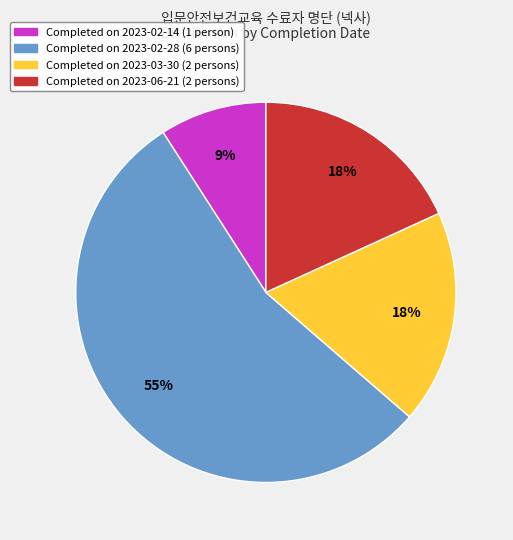

Count the number of slices in the pie.

4